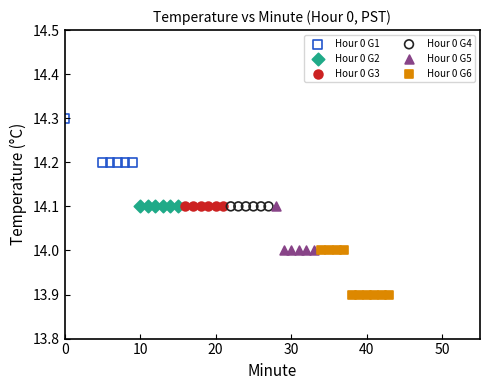

Which series reaches the maximum Y coordinate?

Hour 0 G1